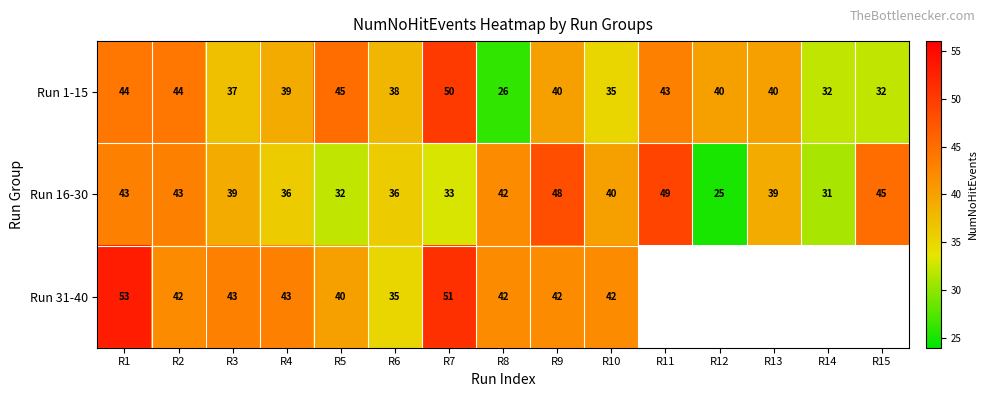

What is the lowest value of the Run 1-15 series?

26